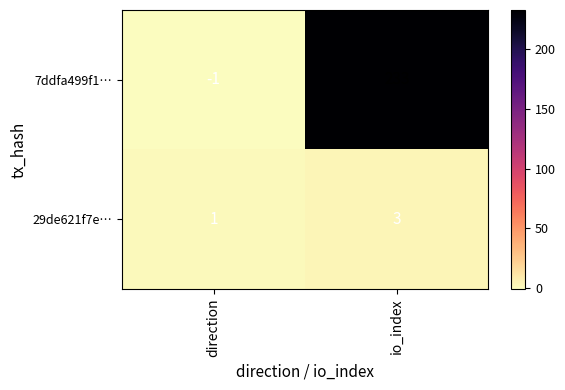

Reading left to right, transcribe all the data shown in this chart.

7ddfa499f1…: direction=-1	io_index=233
29de621f7e…: direction=1	io_index=3